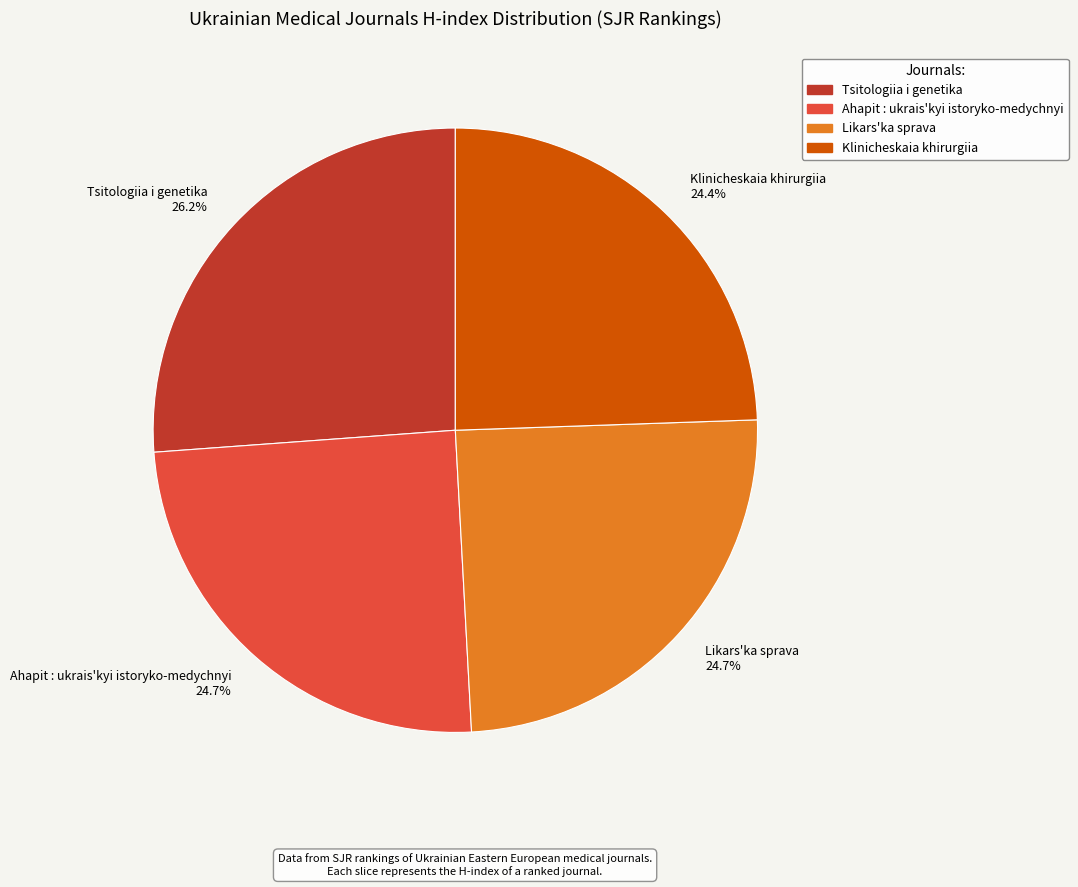

Is there a majority slice in this chart?

No